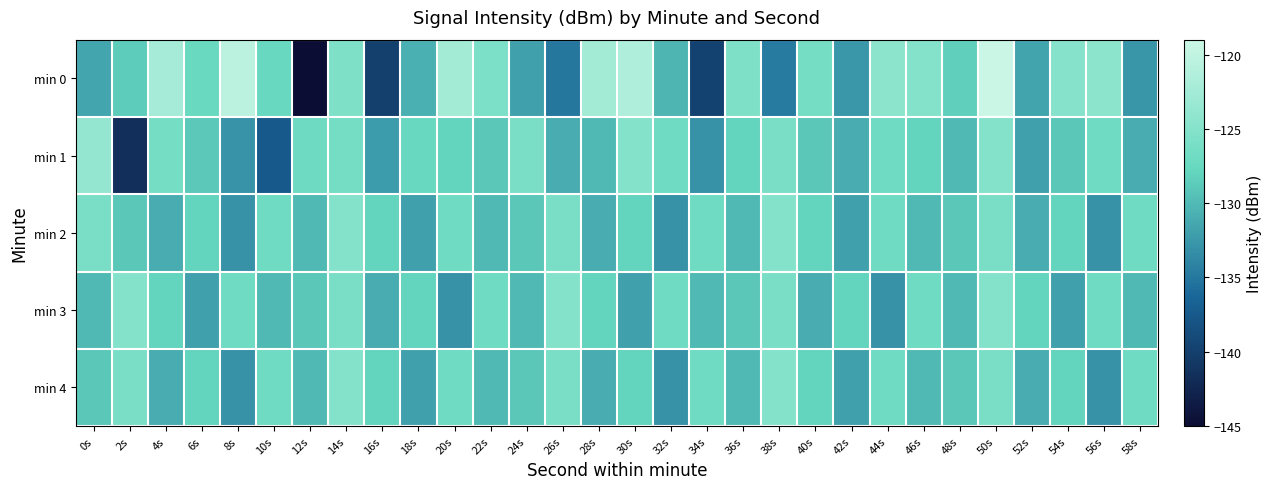

Count the number of categories in the chart.

30